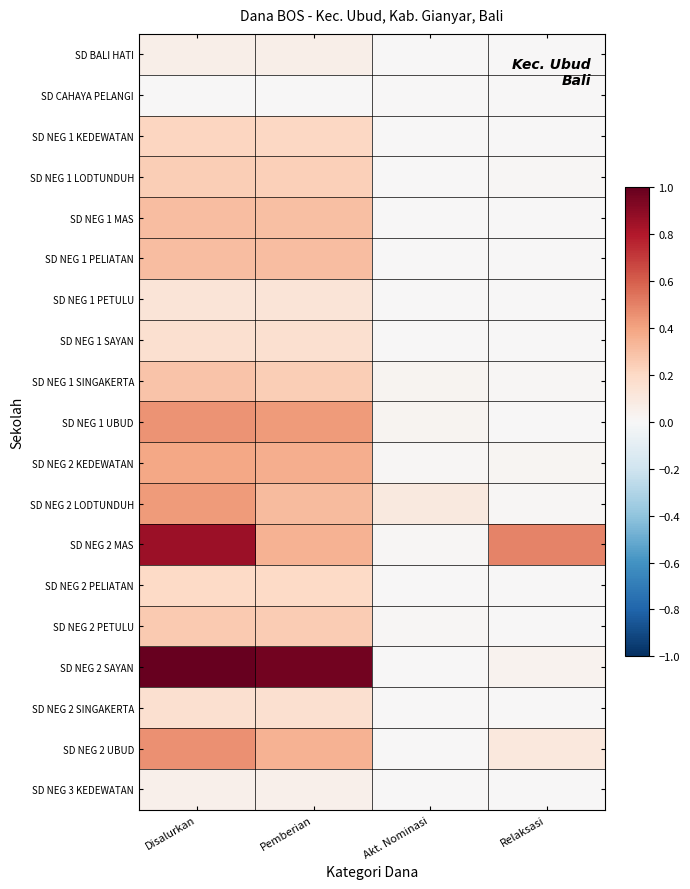

At how many categories does at least one series exceed 0?

4